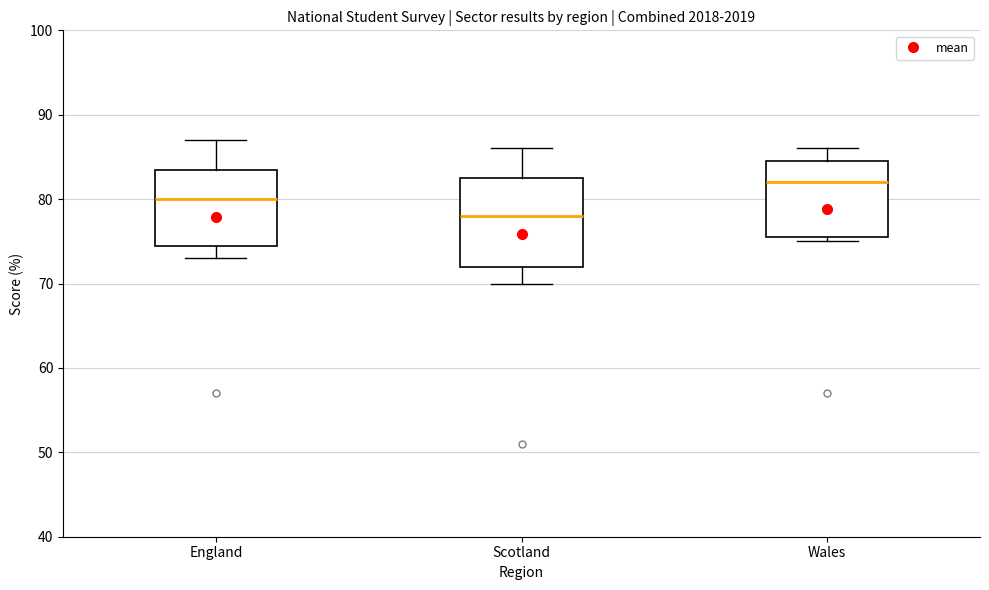

Where does the median line of the box for Wales sit on the y-axis? The values are not printed on the chart, so give them approximately, as read against the axis.

82